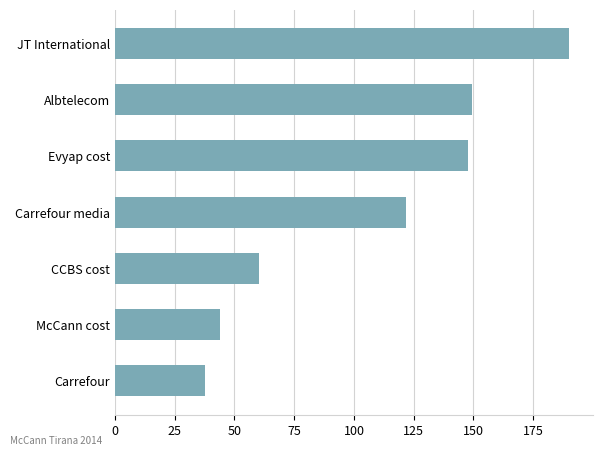

List the labels in order of value, largest first.

JT International, Albtelecom, Evyap cost, Carrefour media, CCBS cost, McCann cost, Carrefour